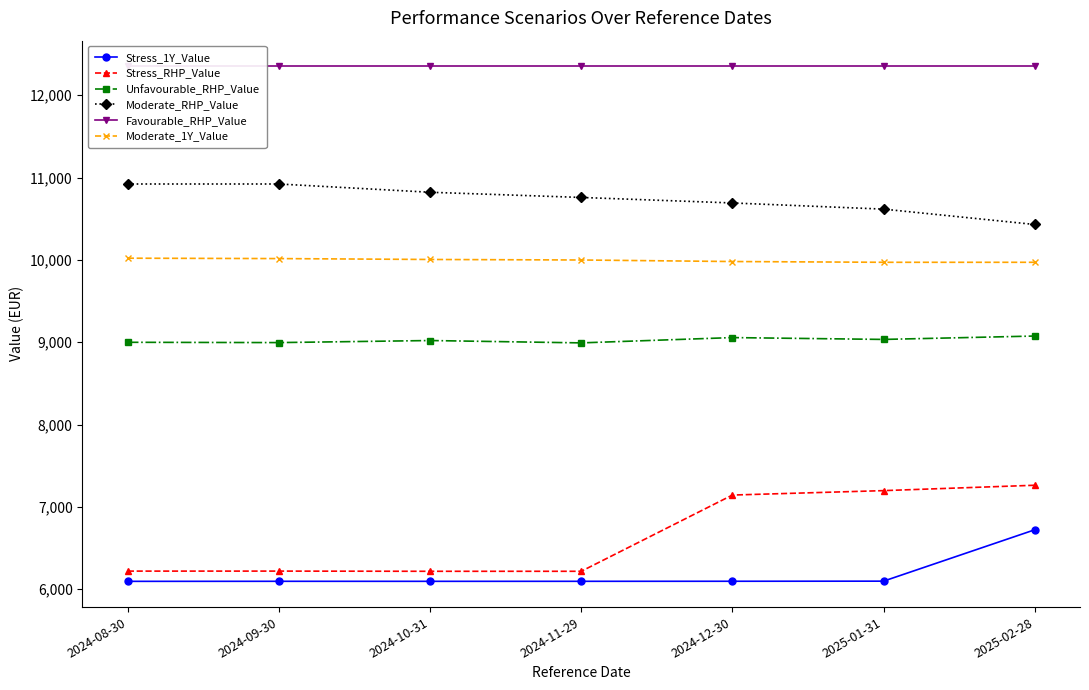

Reading left to right, extract all data points from this chart.

Stress_1Y_Value: 2024-08-30=6095.8	2024-09-30=6096.4	2024-10-31=6096.1	2024-11-29=6096.3	2024-12-30=6096.9	2025-01-31=6098.1	2025-02-28=6721.8
Stress_RHP_Value: 2024-08-30=6220.1	2024-09-30=6220.3	2024-10-31=6217.9	2024-11-29=6218.0	2024-12-30=7144.0	2025-01-31=7197.7	2025-02-28=7263.0
Unfavourable_RHP_Value: 2024-08-30=8999.4	2024-09-30=8995.8	2024-10-31=9020.8	2024-11-29=8992.2	2024-12-30=9056.6	2025-01-31=9034.3	2025-02-28=9075.4
Moderate_RHP_Value: 2024-08-30=10922.1	2024-09-30=10922.1	2024-10-31=10821.7	2024-11-29=10758.7	2024-12-30=10691.8	2025-01-31=10616.9	2025-02-28=10430.3
Favourable_RHP_Value: 2024-08-30=12350.3	2024-09-30=12350.3	2024-10-31=12350.3	2024-11-29=12350.3	2024-12-30=12350.3	2025-01-31=12350.3	2025-02-28=12350.3
Moderate_1Y_Value: 2024-08-30=10020.9	2024-09-30=10016.2	2024-10-31=10005.4	2024-11-29=9999.0	2024-12-30=9980.4	2025-01-31=9971.1	2025-02-28=9971.1